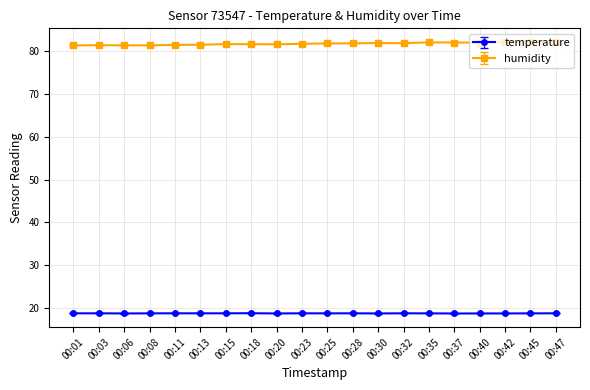

Which series has the largest range (max minus min)?

humidity